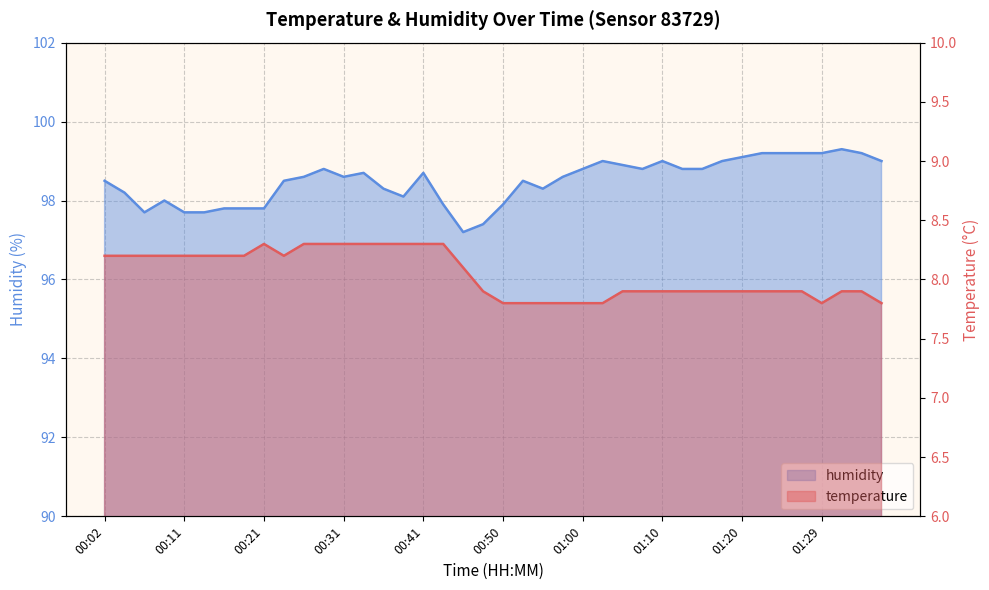

What is the difference between the maximum and second lowest values in the humidity series?

1.9